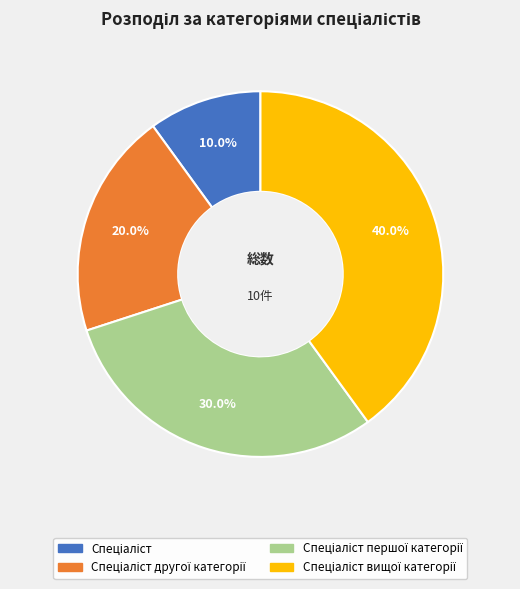

Is there any slice that represents more than half of the pie?

No